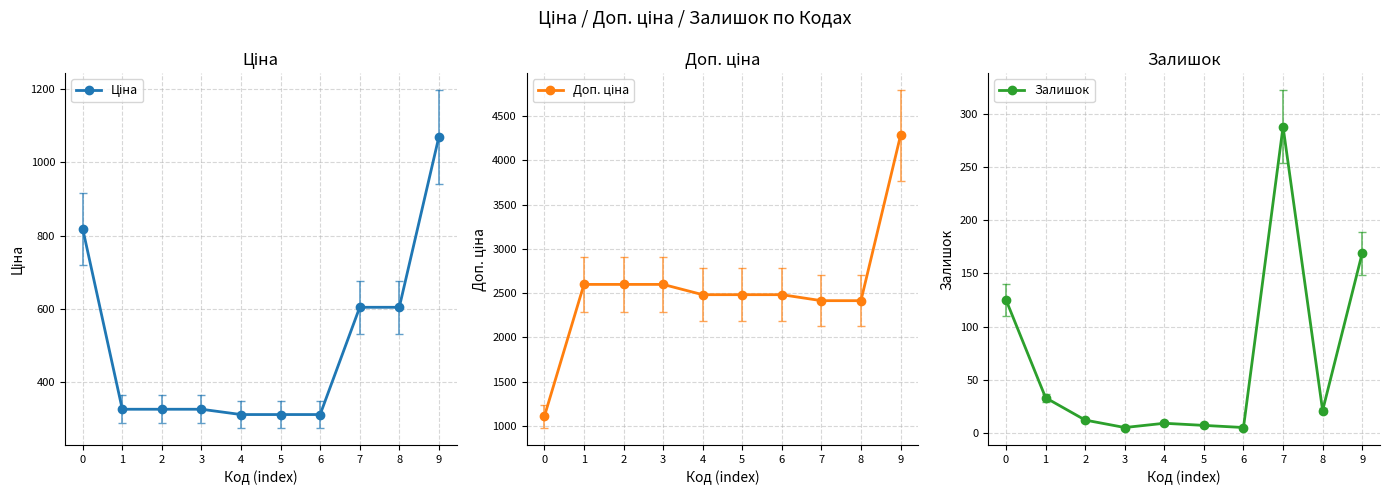

How many data points in Доп. ціна are above 2482?

7